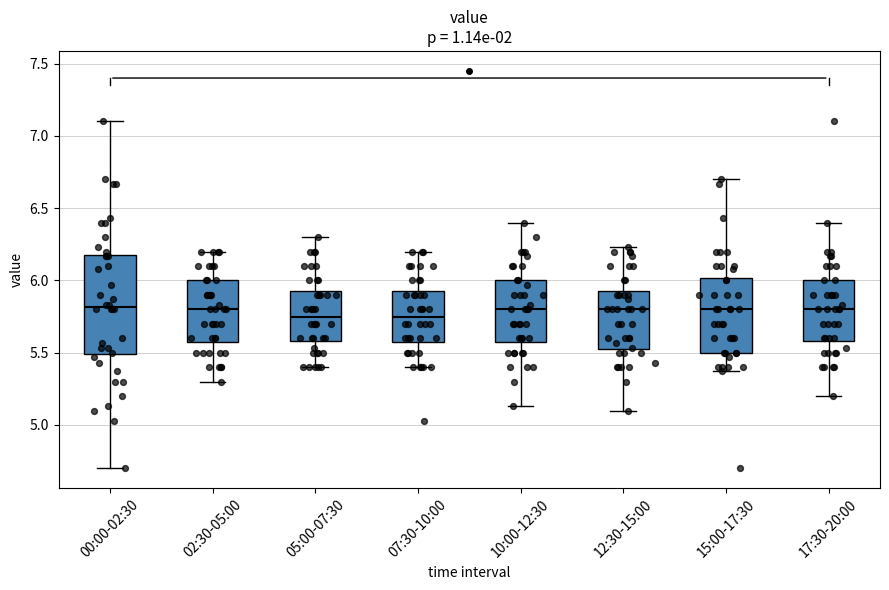

Where is the upper edge of the box for 07:30-10:00 on the y-axis? The values are not printed on the chart, so give them approximately, as read against the axis.

5.95